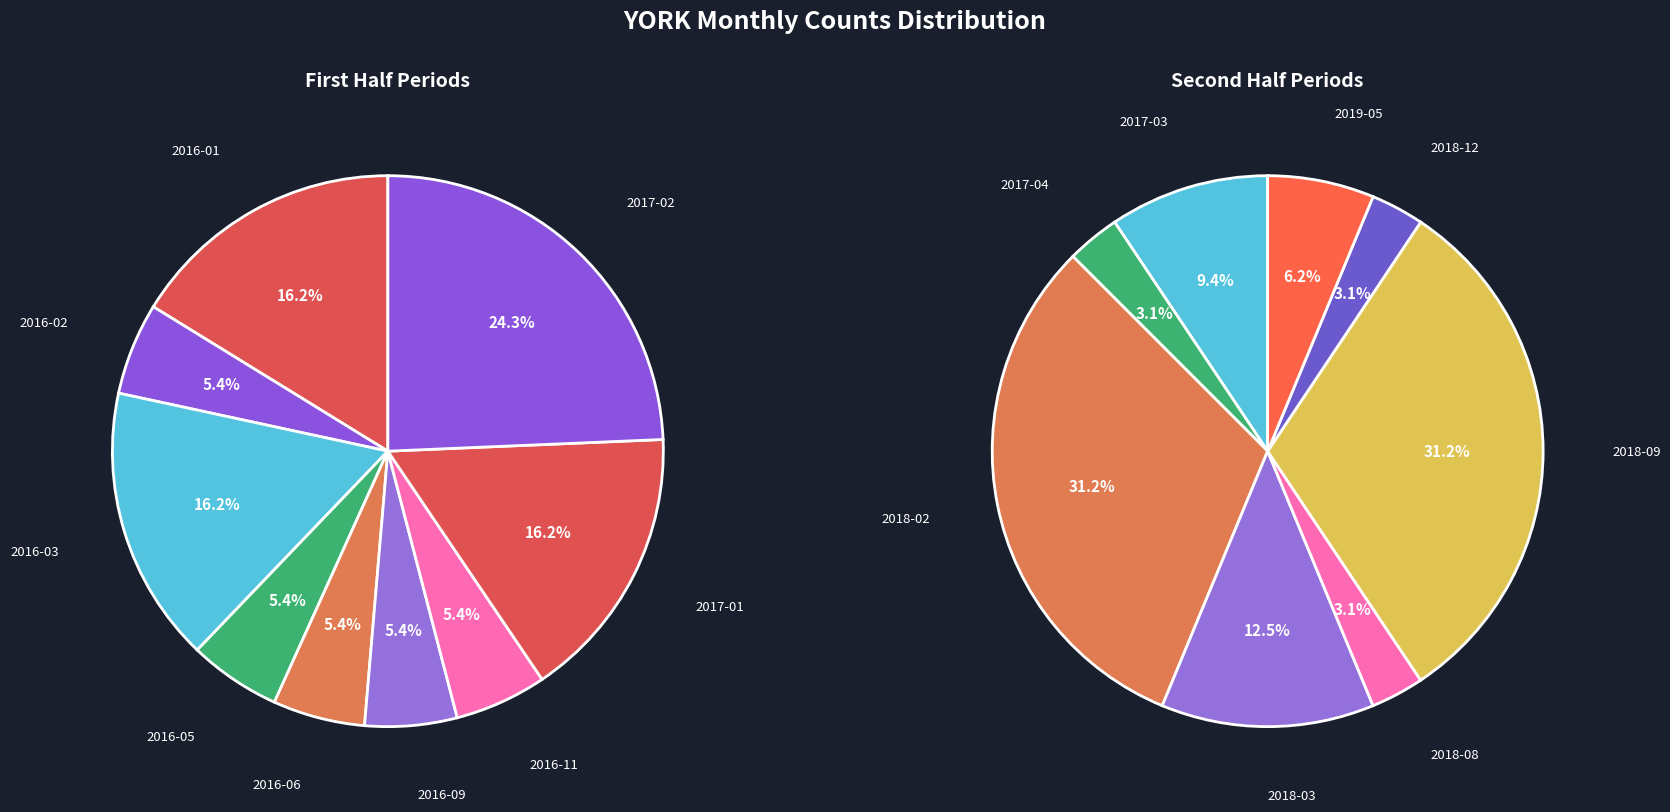

How many segments does this pie chart have?

17